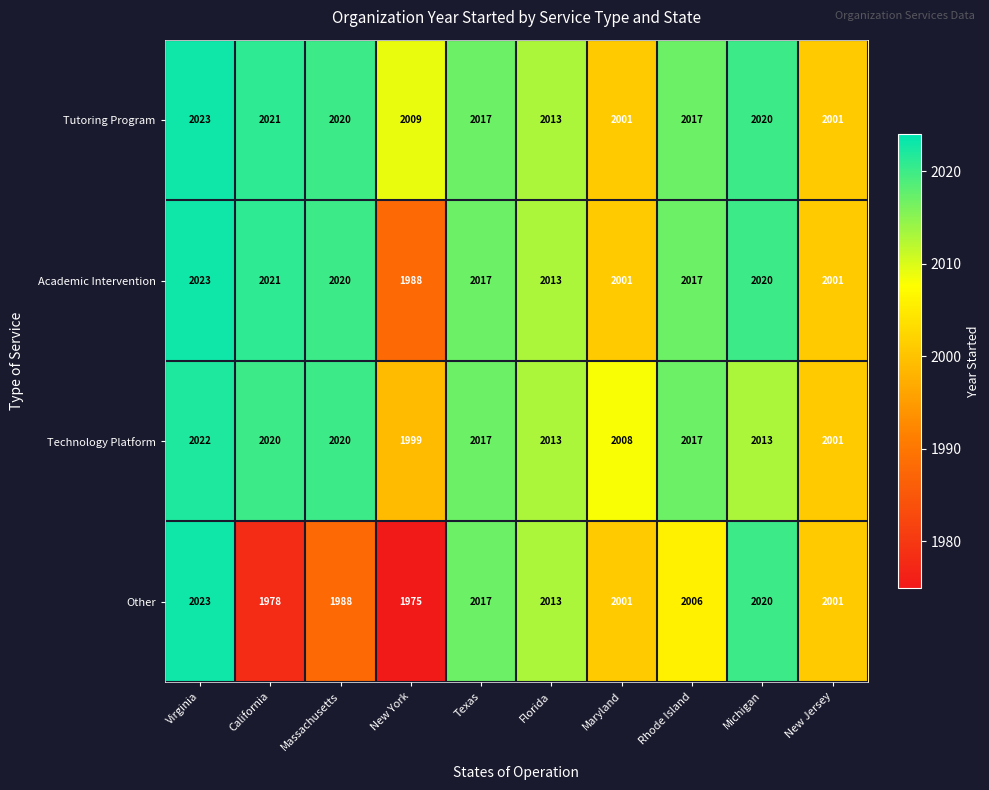

Which series has the widest spread of values?

Other